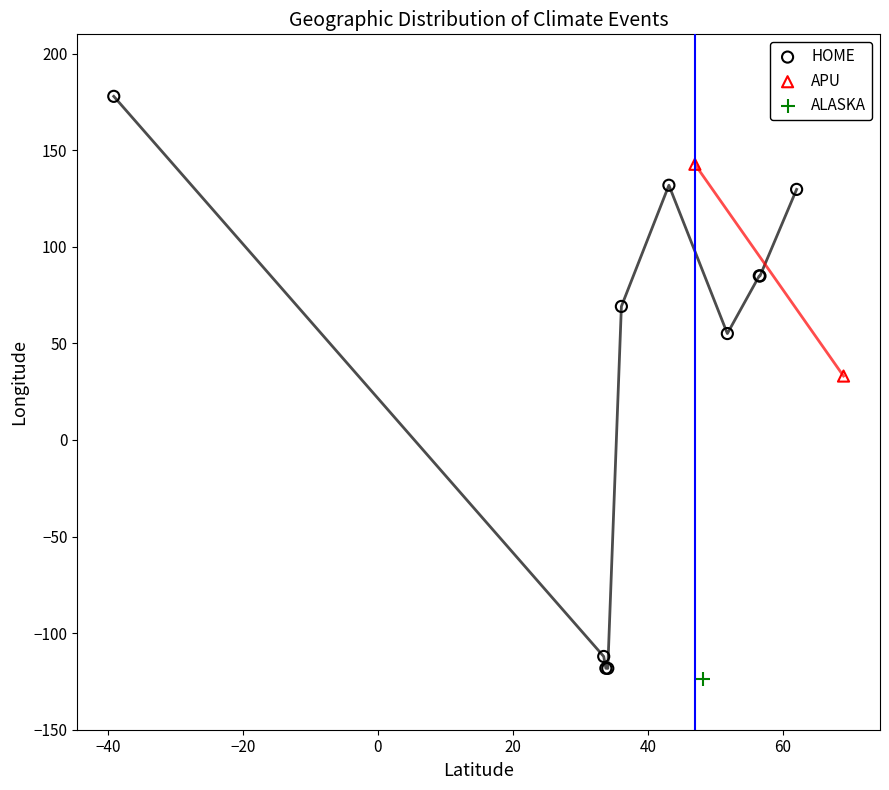

What are all the series names shown in the legend?

HOME, APU, ALASKA